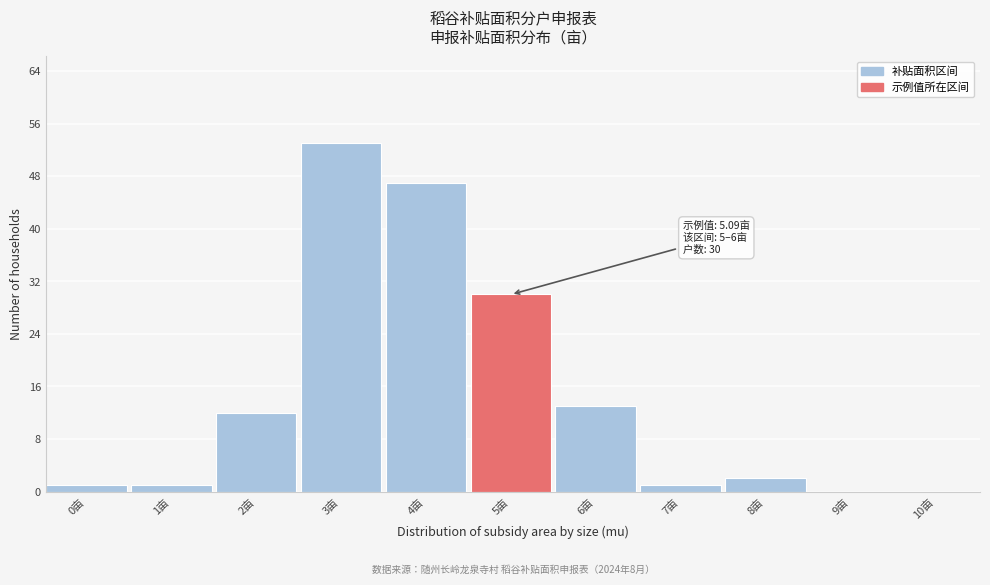

Reading right to left, extract all data points from this chart.

10亩=0	9亩=0	8亩=2	7亩=1	6亩=13	5亩=30	4亩=47	3亩=53	2亩=12	1亩=1	0亩=1